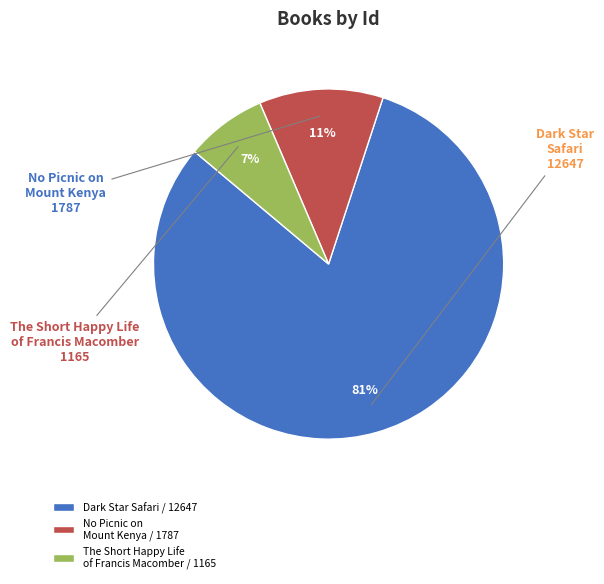

Which has a higher value, No Picnic on Mount Kenya or The Short Happy Life of Francis Macomber?

No Picnic on Mount Kenya